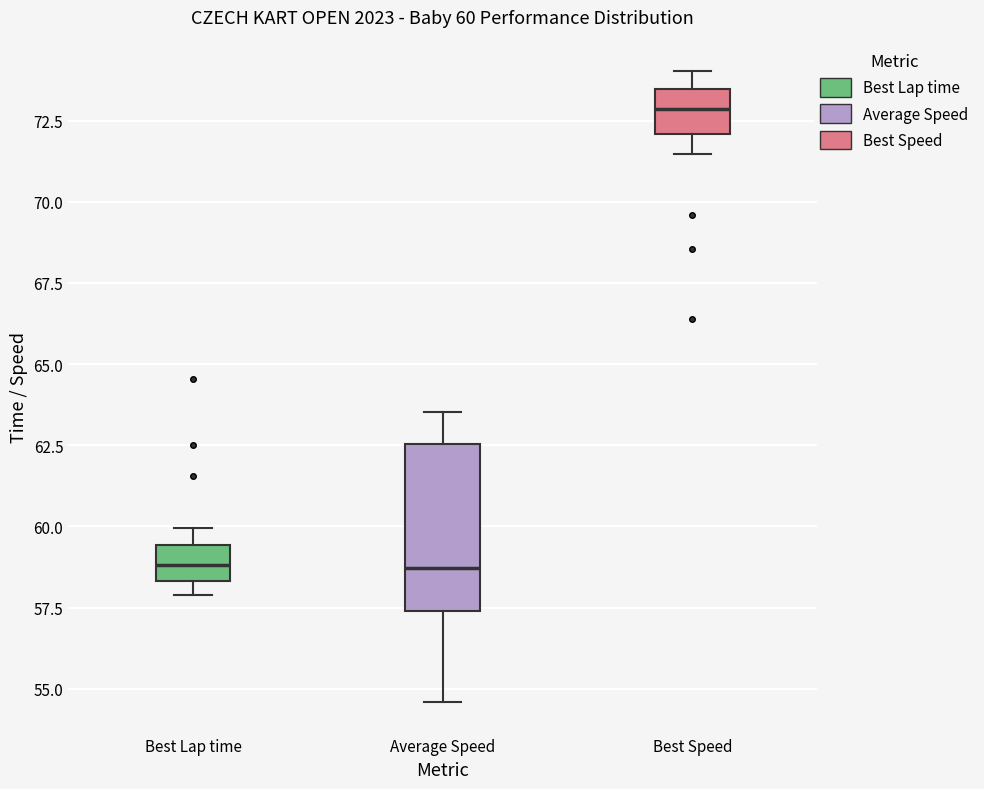

Comparing the boxes themselves (not the whiskers), which one is the tallest?

Average Speed